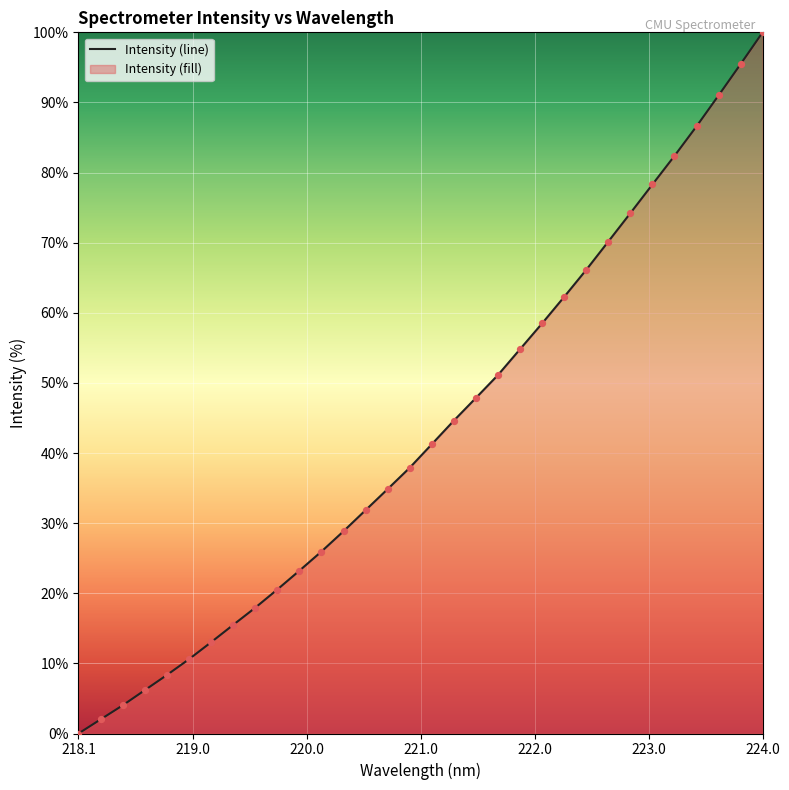

What is the maximum value shown in the chart?

100.0